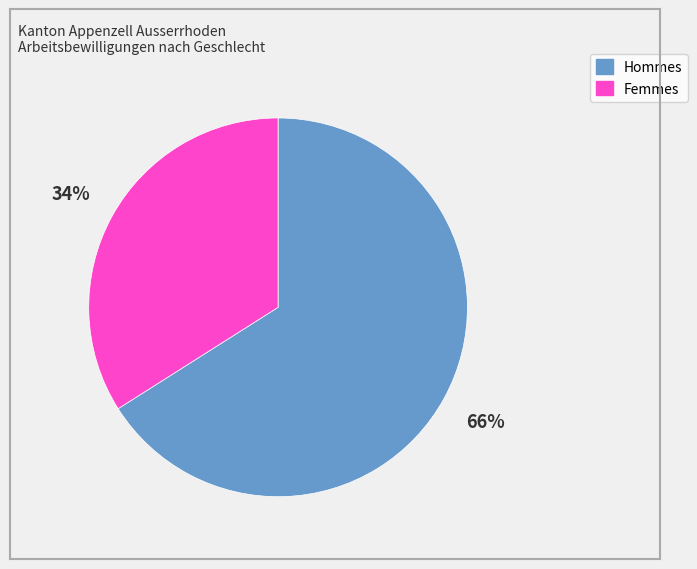

Is it true that Hommes is 66% of the pie?

True